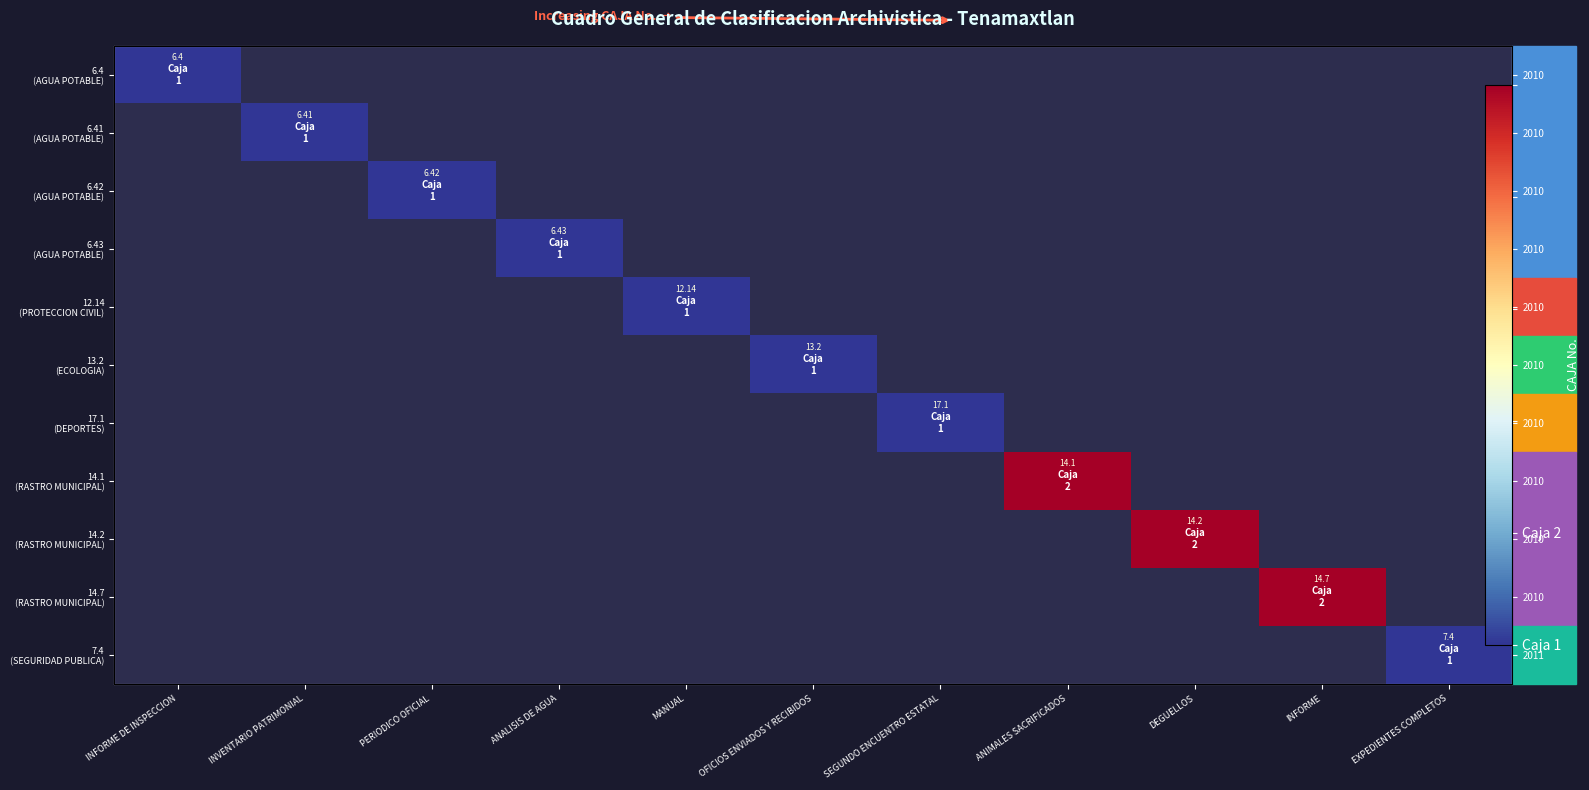

Which series has the largest range (max minus min)?

6.4 (AGUA POTABLE)